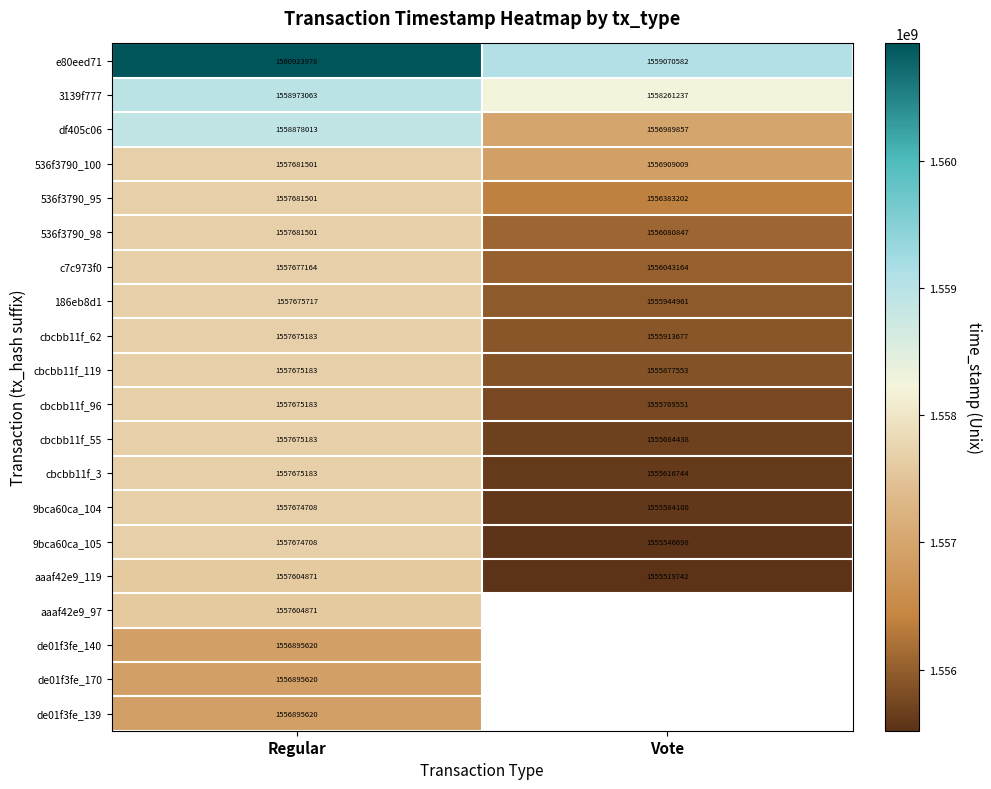

True or false: cbcbb11f_119 has a value of 2420544119 at Regular.

False